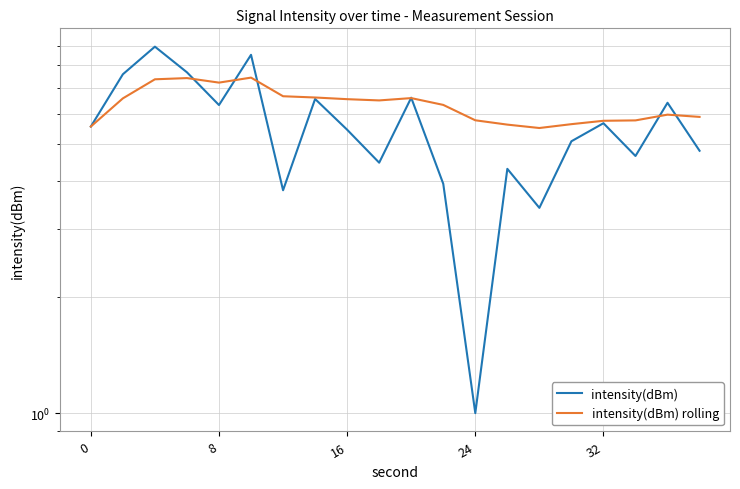

Reading right to left, what are all the values shown in this chart?

intensity(dBm): 4.8	6.4	4.7	5.7	5.1	3.4	4.3	1.0	3.9	6.6	4.5	5.4	6.5	3.8	8.5	6.3	7.7	9.0	7.6	5.6
intensity(dBm) rolling: 5.9	6.0	5.8	5.7	5.6	5.5	5.6	5.8	6.3	6.6	6.5	6.5	6.6	6.7	7.4	7.2	7.4	7.4	6.6	5.6